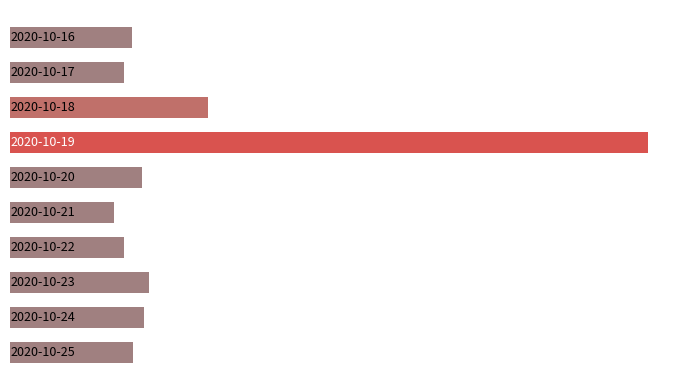

Does the chart contain any negative values?

No